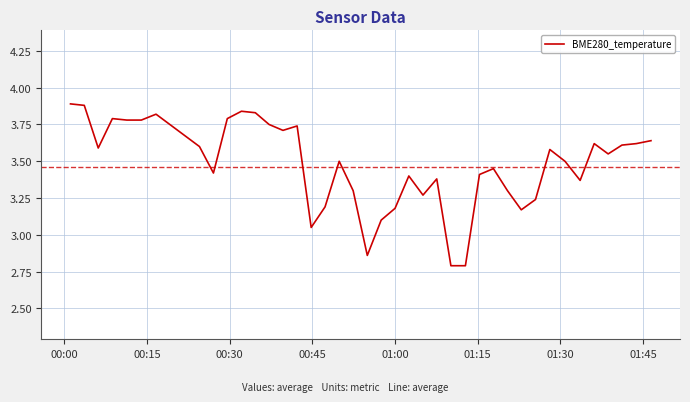

What is the difference between the maximum and minimum values?

1.1